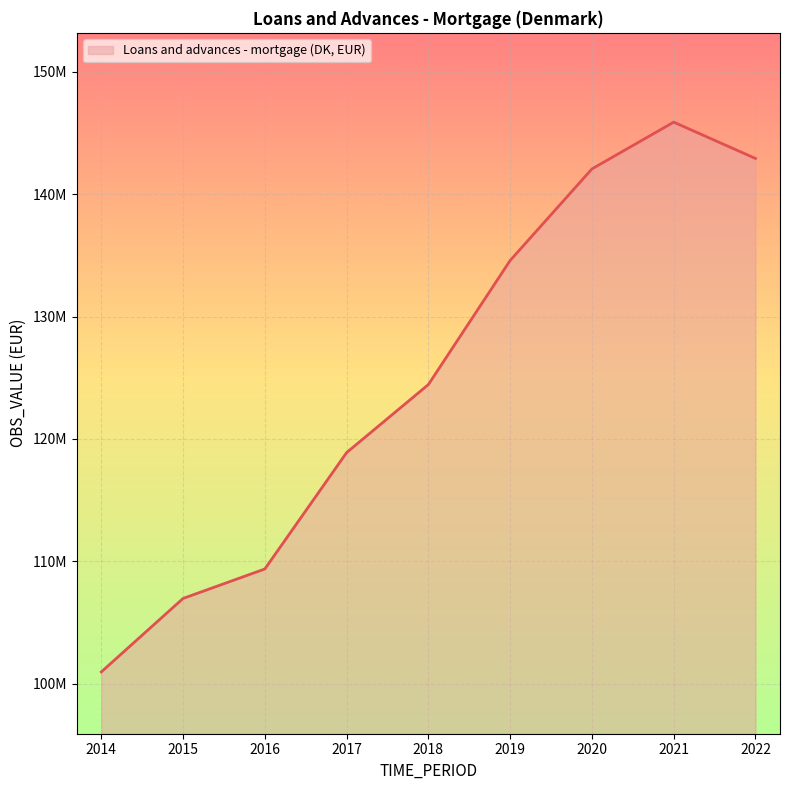

How many interior local peaks (higher than both neighbors) does the data have?

1